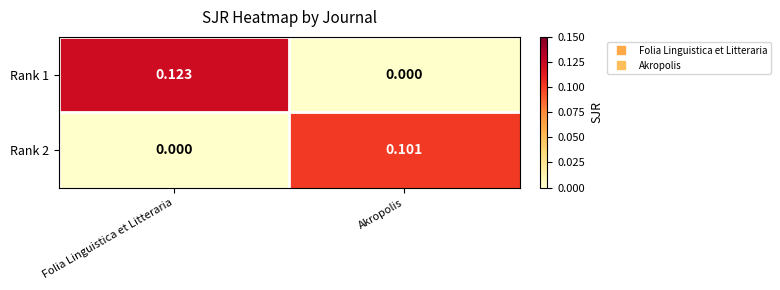

Which label corresponds to the largest value in the chart?

Folia Linguistica et Litteraria